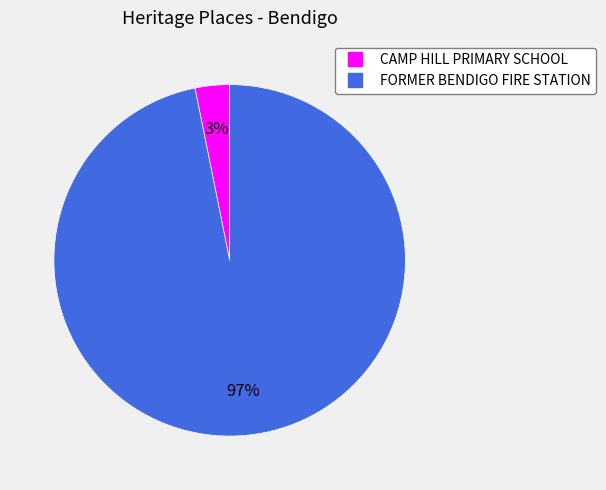

Which slice is the smallest?

CAMP HILL PRIMARY SCHOOL